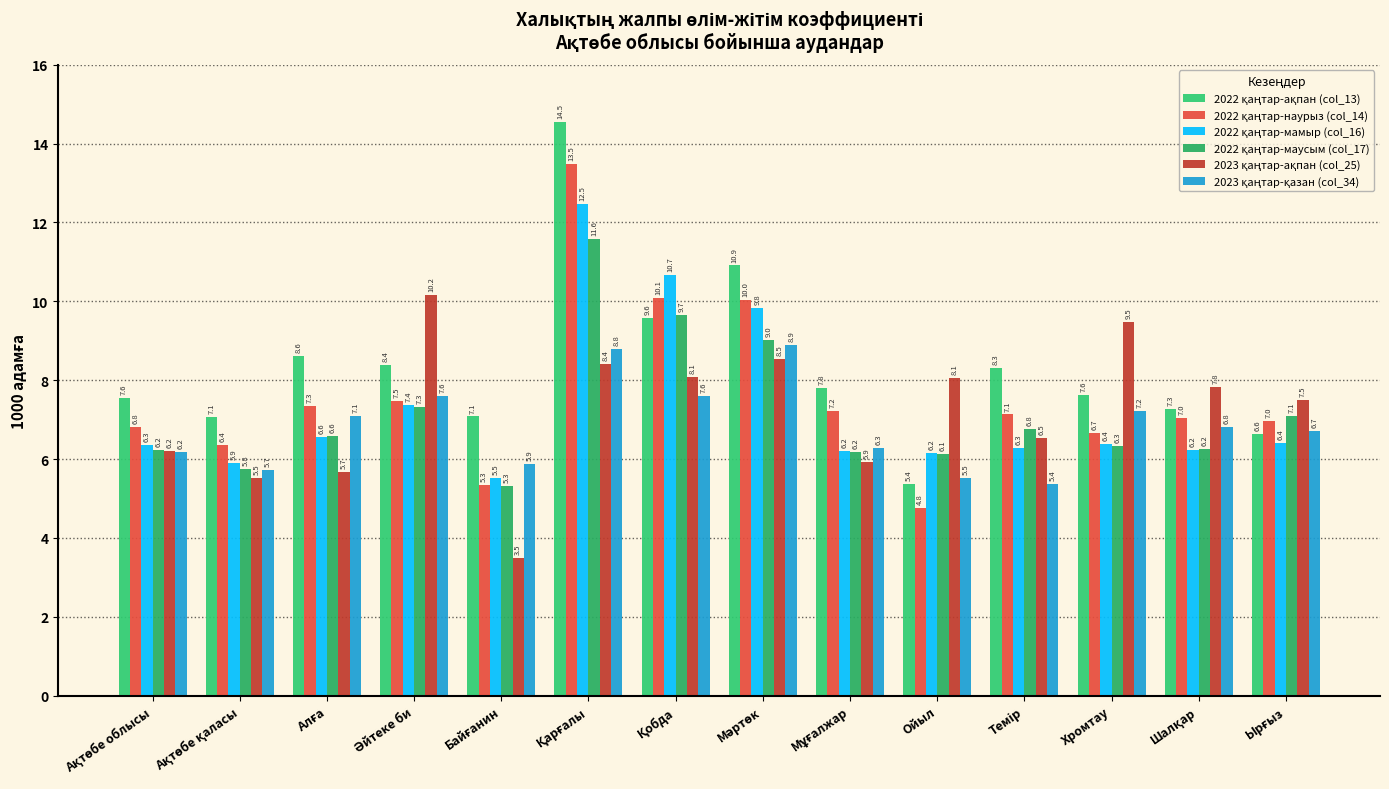

What is the value of the 2022 қаңтар-ақпан (col_13) bar at the 7th from the left?

9.6